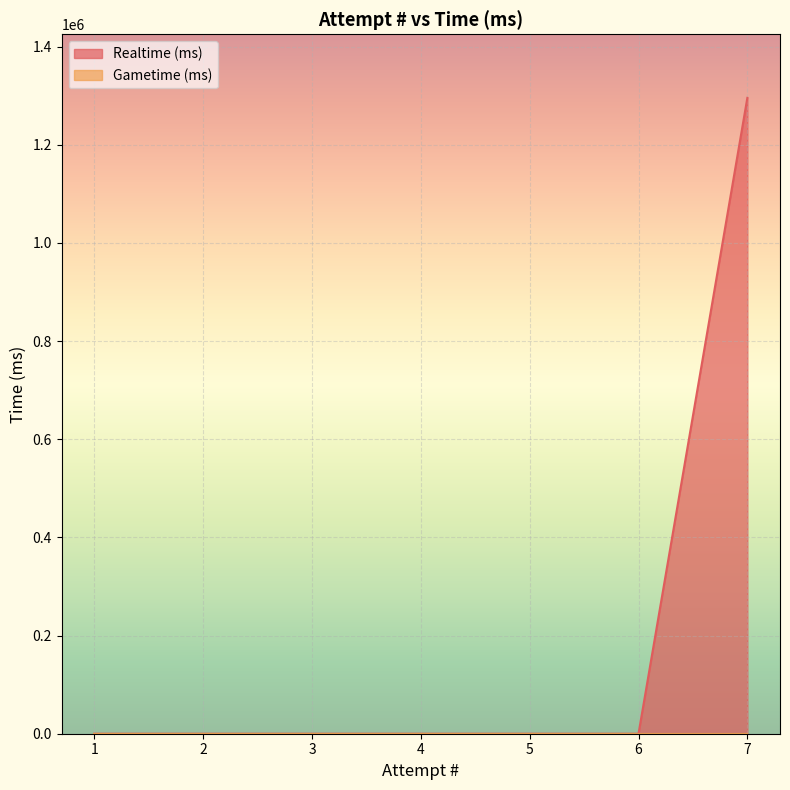

Rank the categories by value from lowest to highest.

1, 2, 3, 4, 5, 6, 7